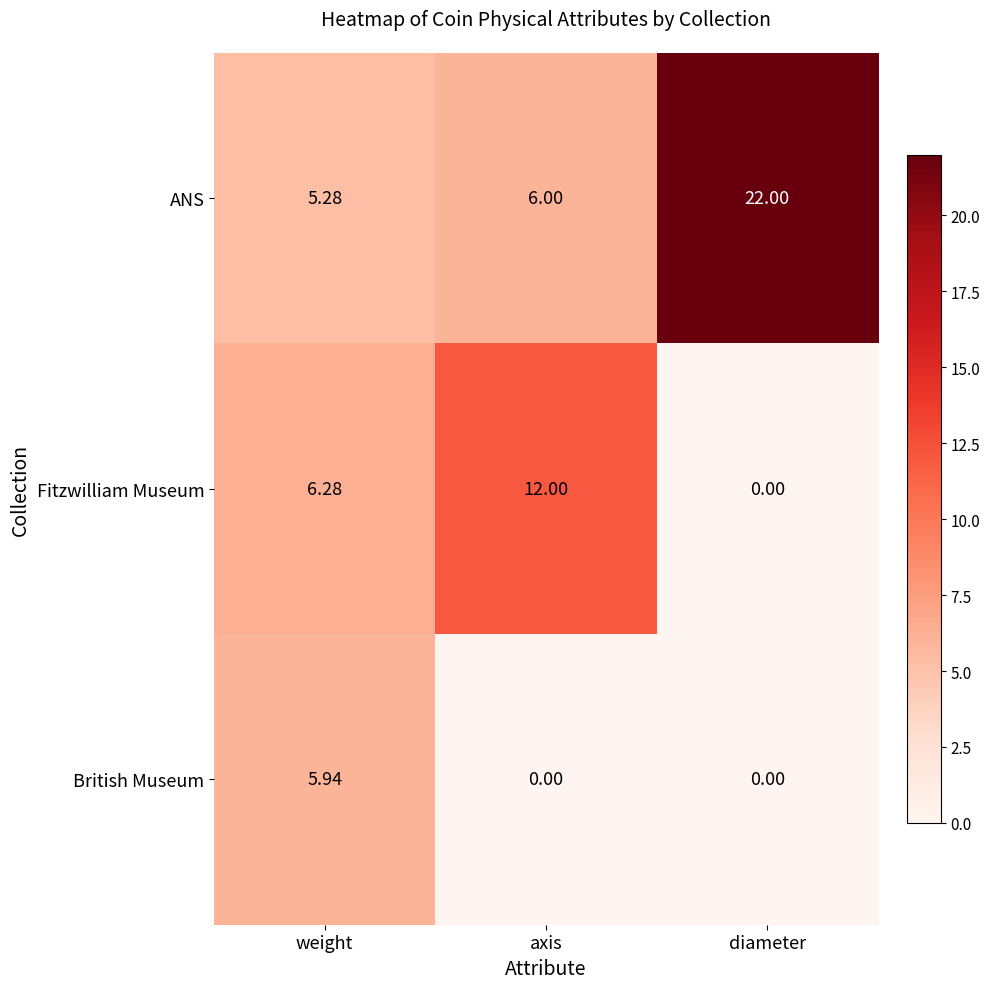

Where does the Fitzwilliam Museum series first go above 6?

weight